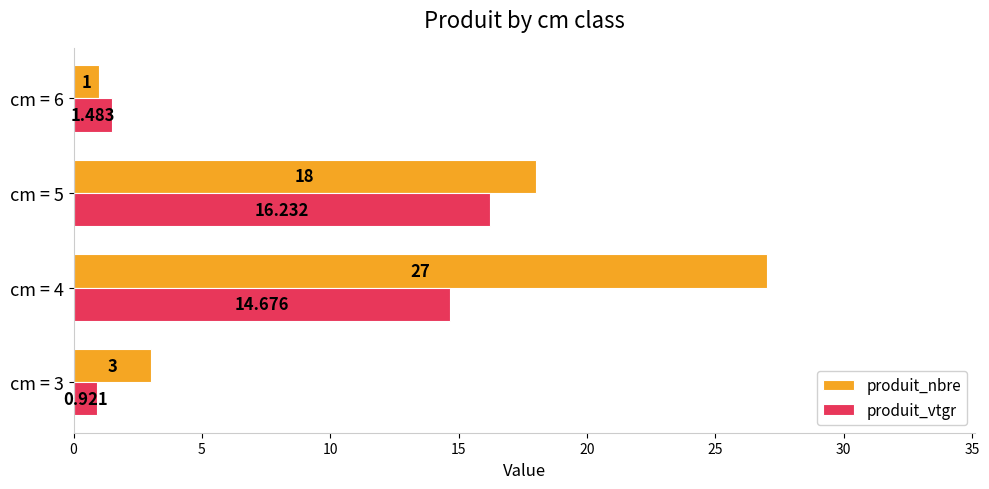

What are all the series names shown in the legend?

produit_nbre, produit_vtgr